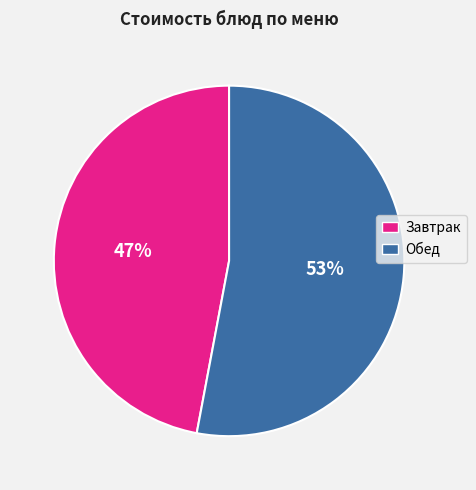

Count the number of slices in the pie.

2